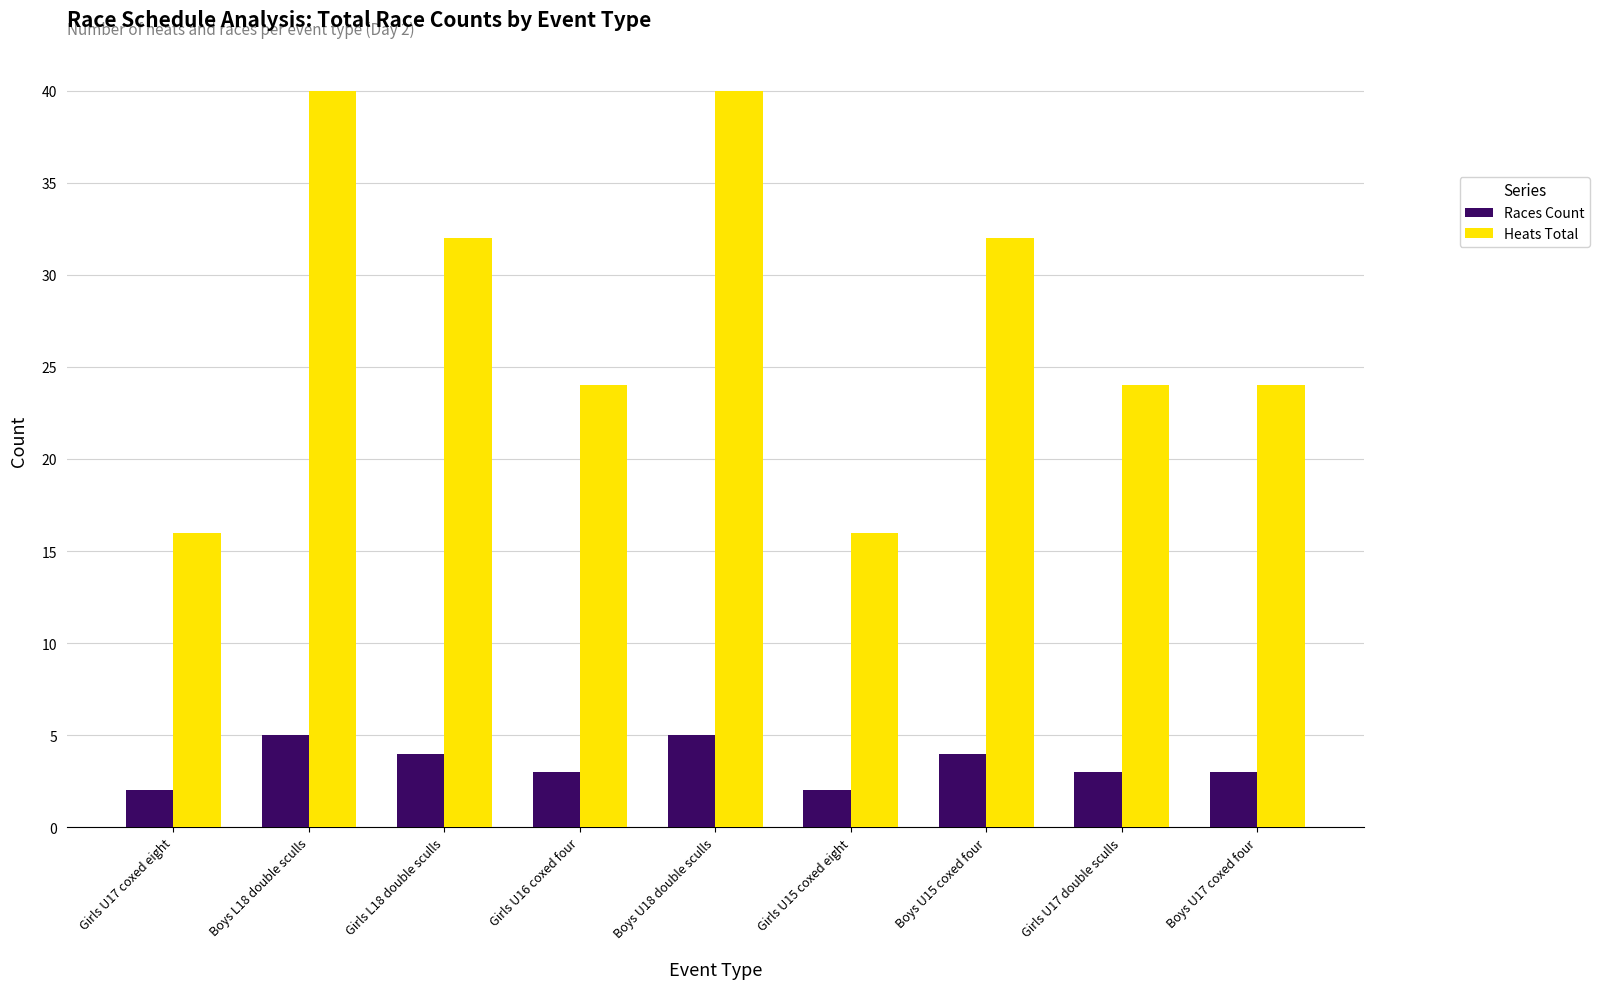

At Girls U16 coxed four, list the series in order from largest to smallest.

Heats Total, Races Count